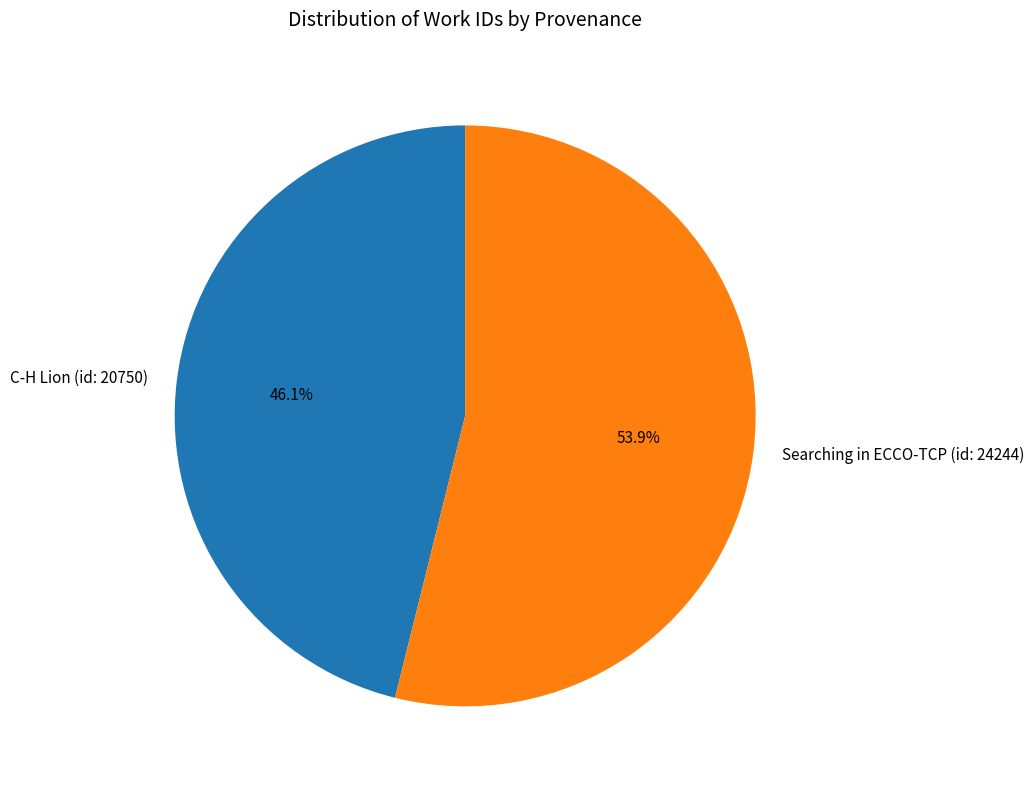

Which slice is the largest?

Searching in ECCO-TCP (id: 24244)